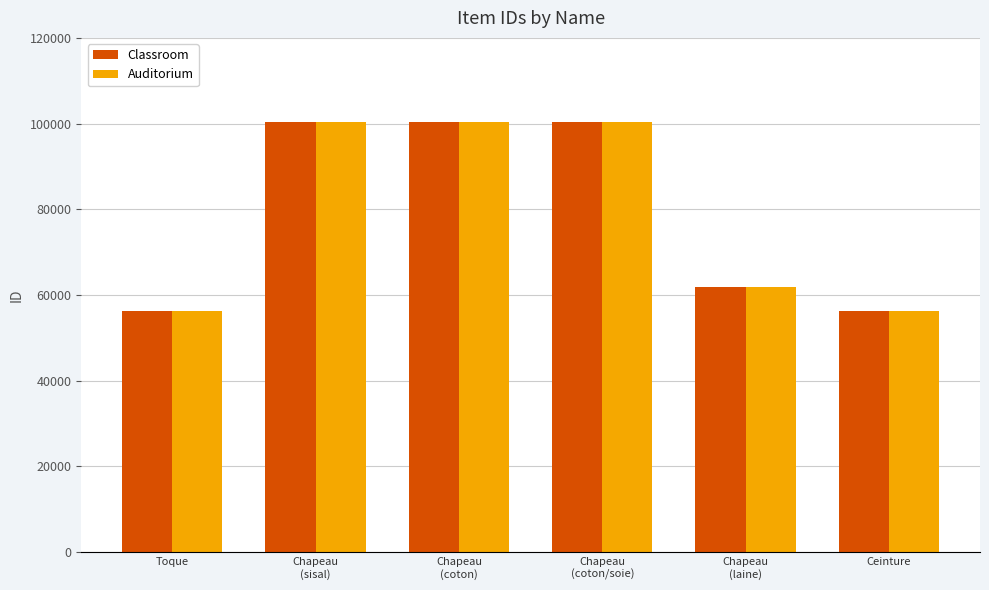

What position from the right is Chapeau
(coton)?

4